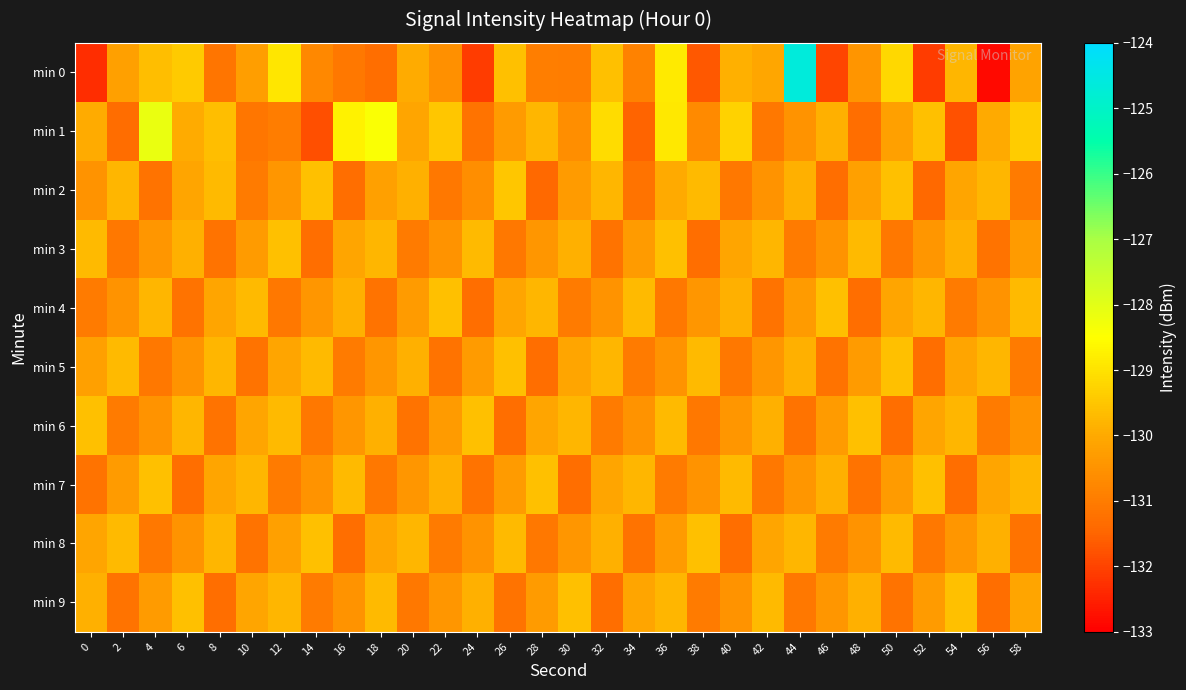

Which series changed the most between 20 and 56?

min 0